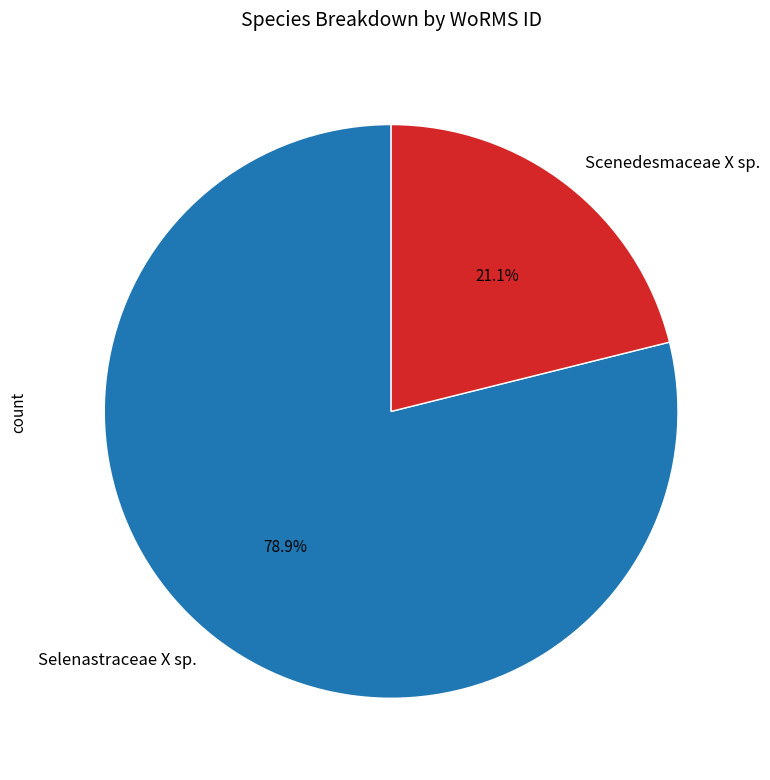

Is there any slice that represents more than half of the pie?

Yes